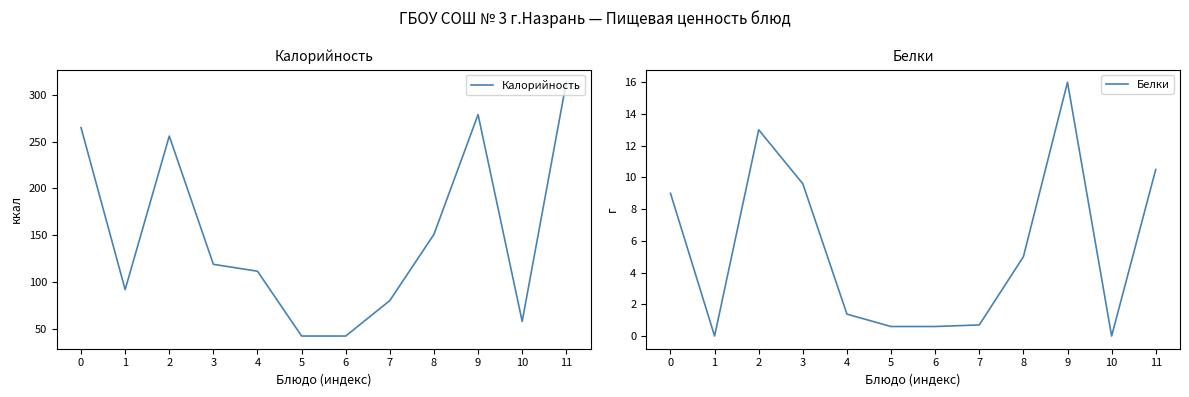

True or false: Белки has a value of 1.6 at 8.

False